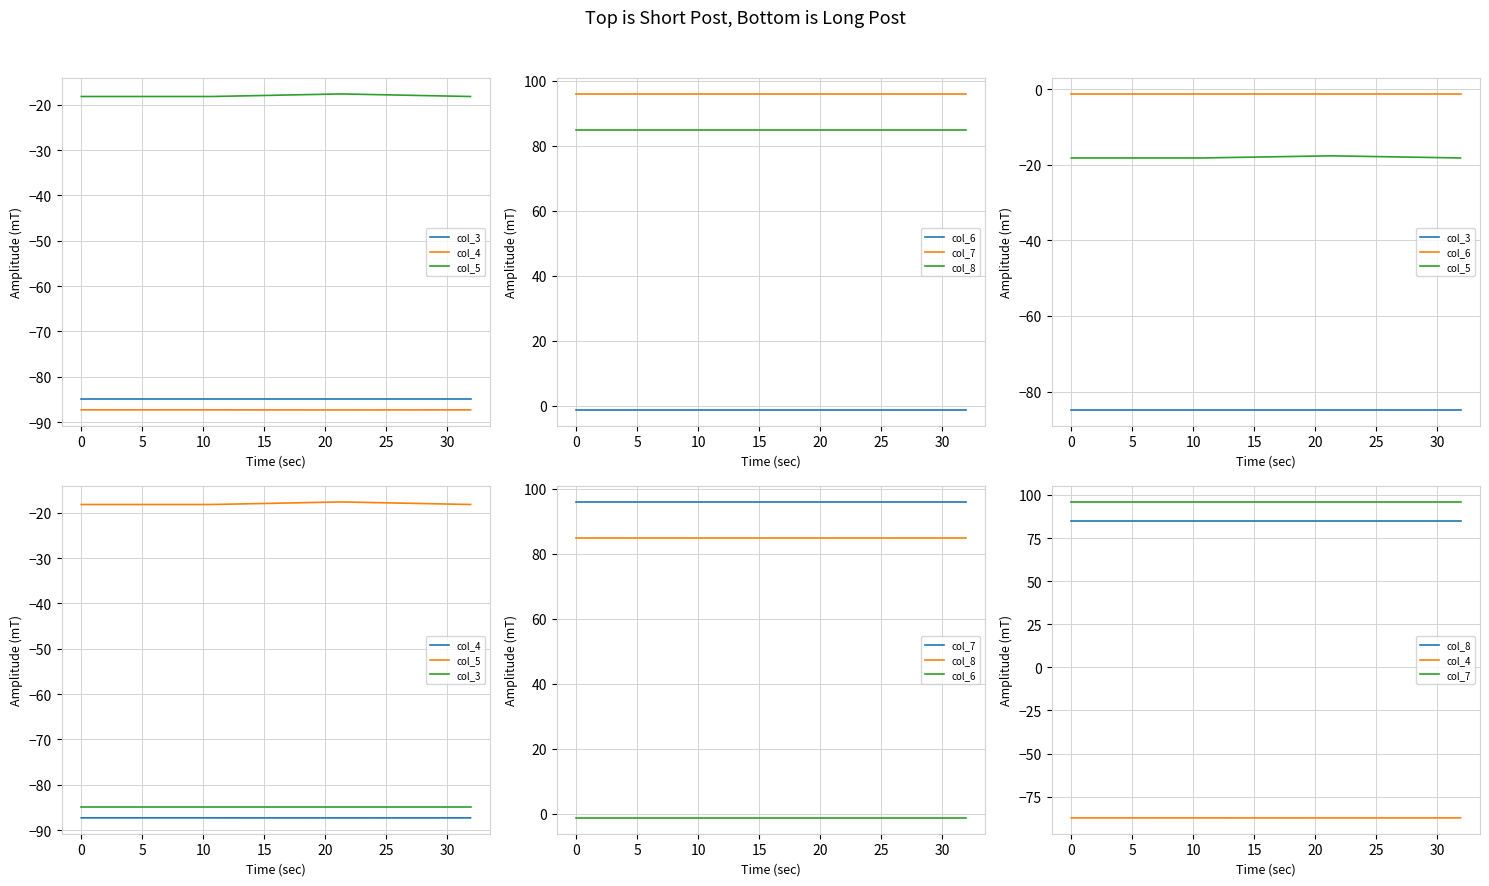

Is the value of col_6 at 0 greater than the value of col_8 at −5?

No